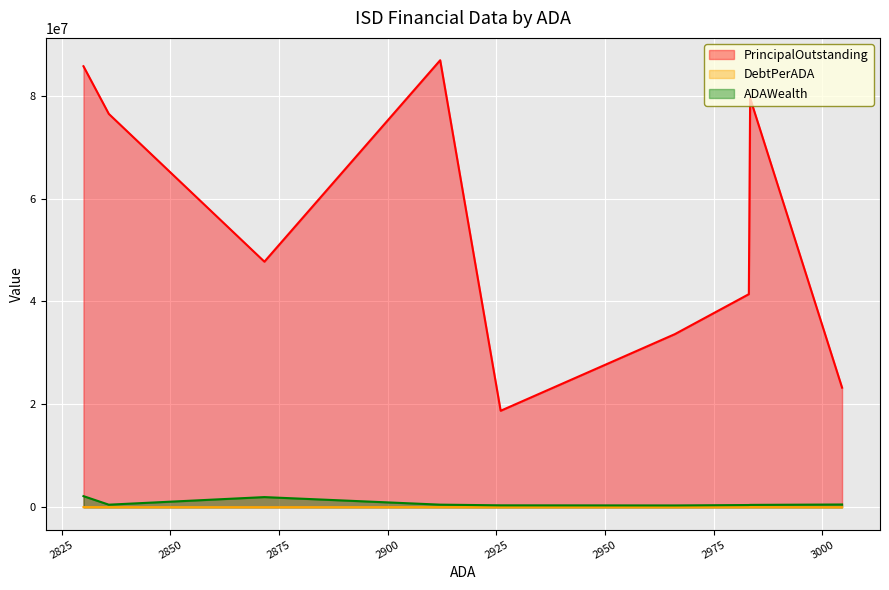

Is the value of PrincipalOutstanding at Burkburnett ISD greater than the value of DebtPerADA at Greenwood ISD?

Yes